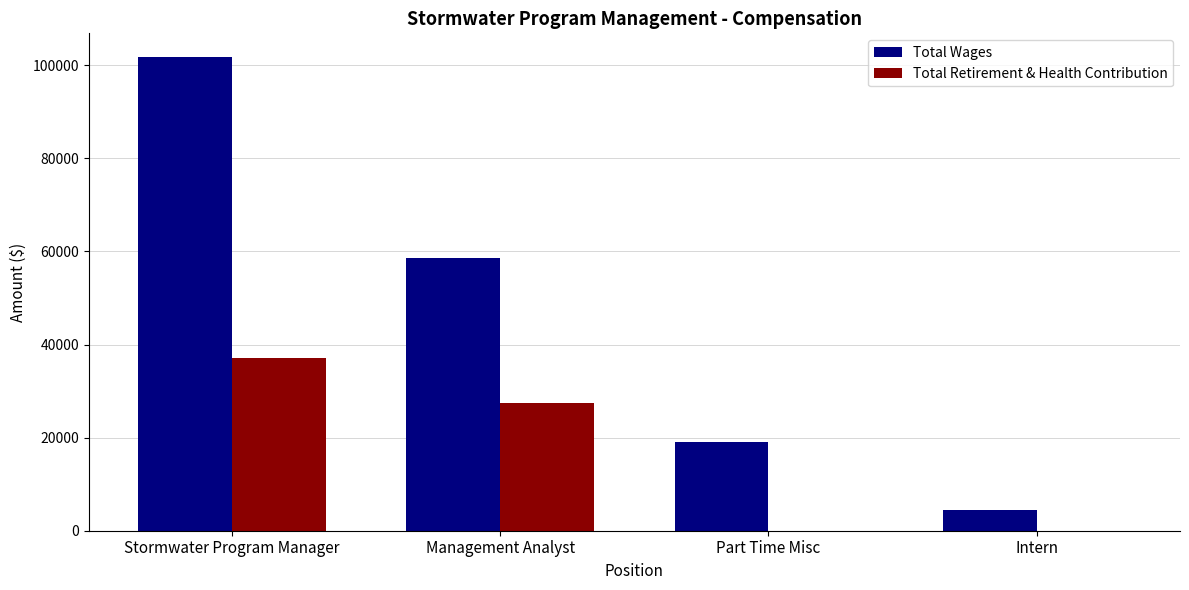

How many series are shown in this chart?

2